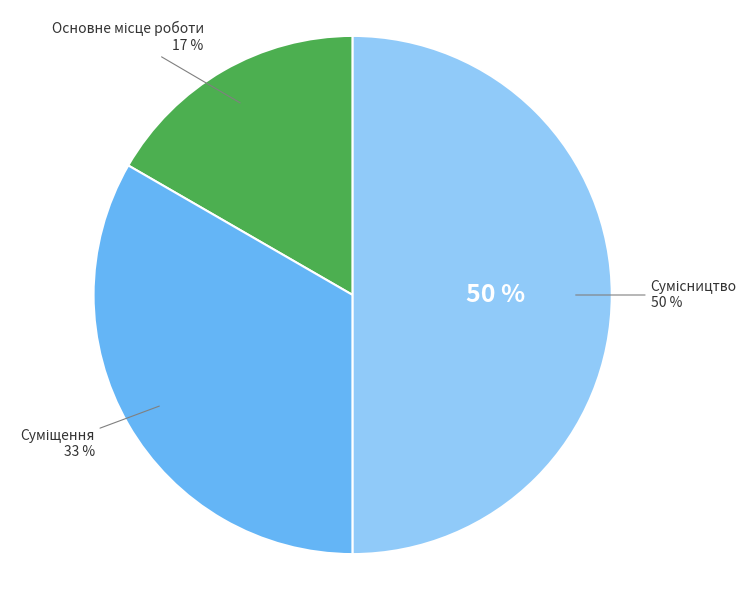

What percentage is the Основне місце роботи slice, to the nearest percent?

17%